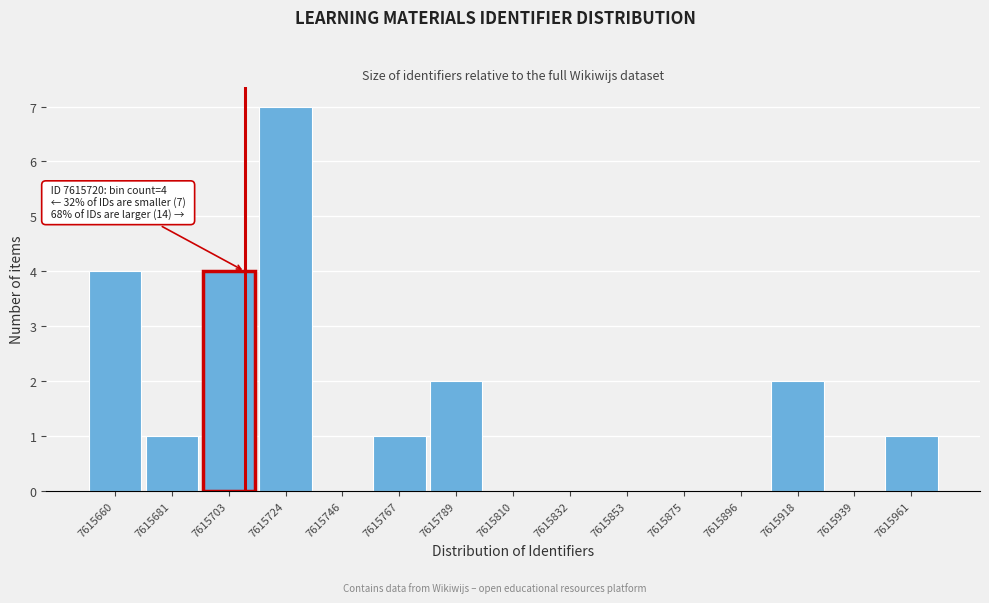

Reading left to right, transcribe all the data shown in this chart.

7615660=4	7615681=1	7615703=4	7615724=7	7615746=0	7615767=1	7615789=2	7615810=0	7615832=0	7615853=0	7615875=0	7615896=0	7615918=2	7615939=0	7615961=1